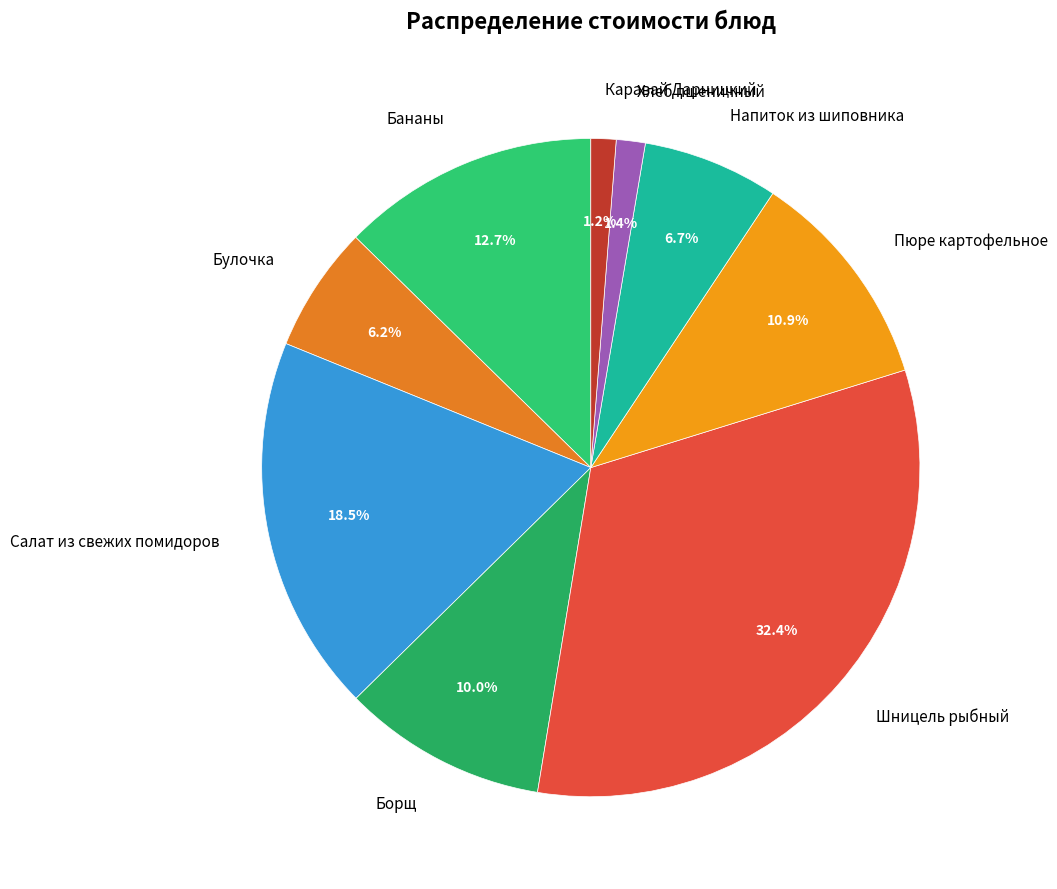

How many slices are in this pie chart?

9